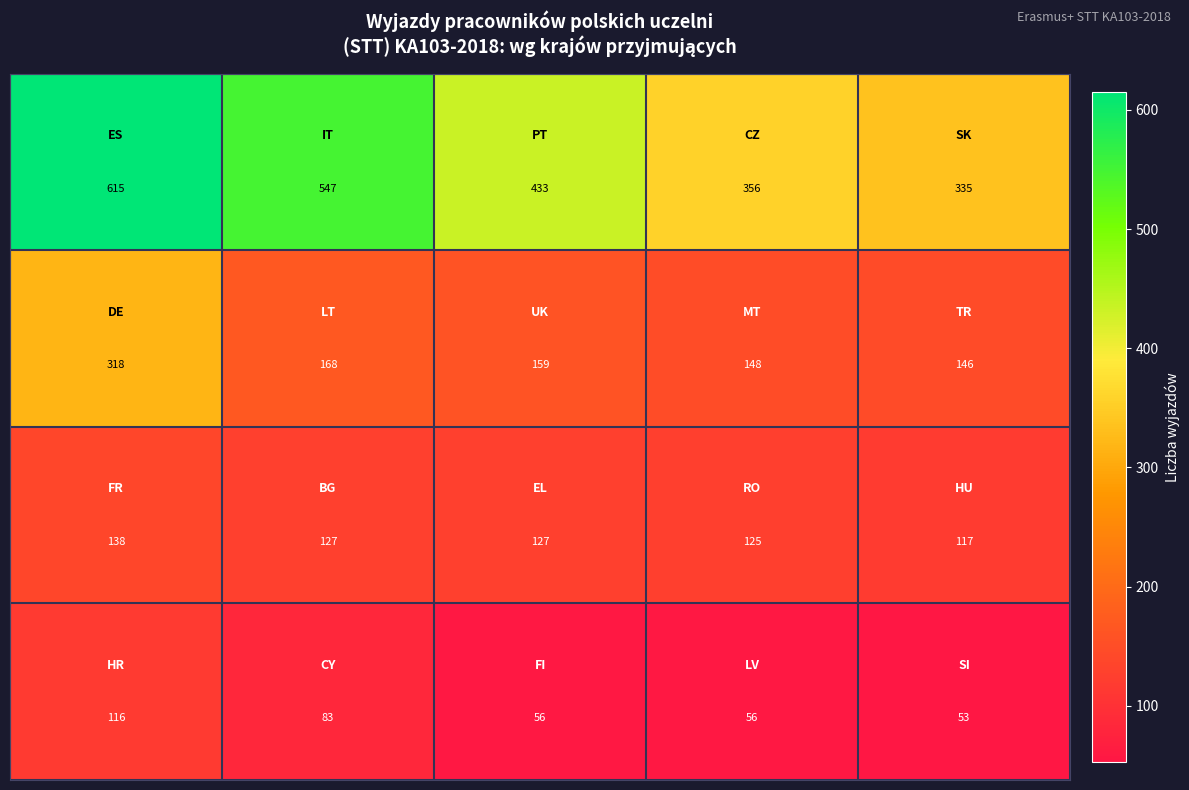

What is the minimum value shown in the chart?

53